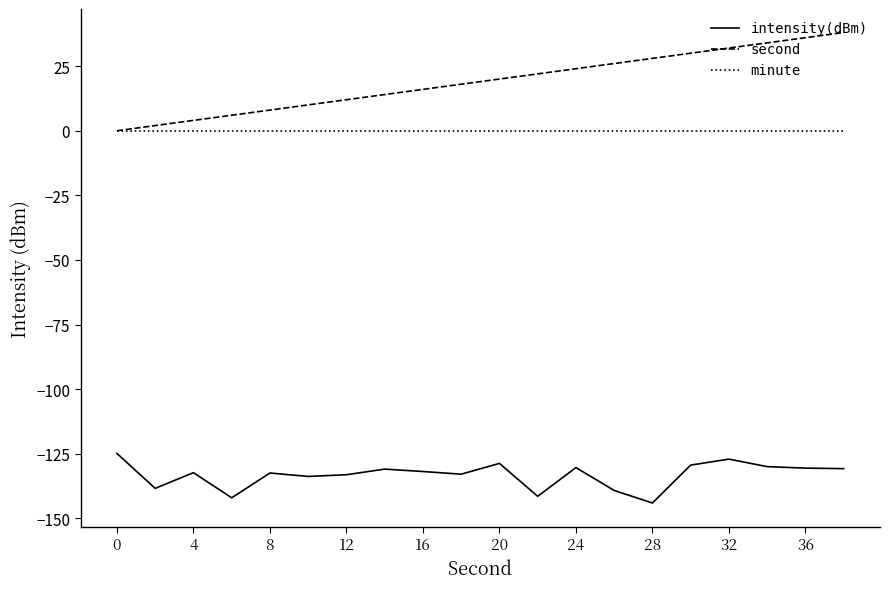

Which series has the largest total across all categories?

second